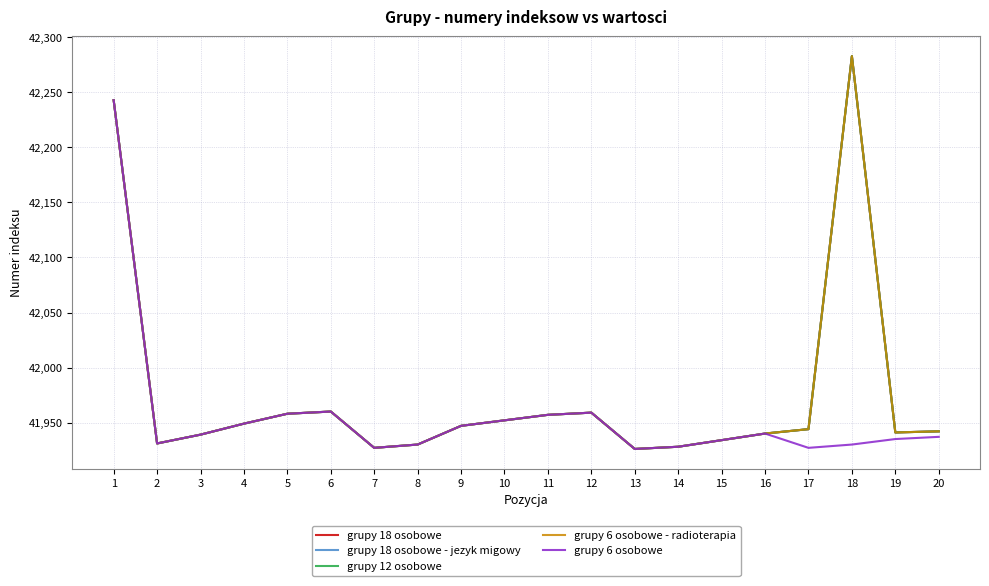

The grupy 18 osobowe - jezyk migowy series shows 41941 at 19. True or false?

True